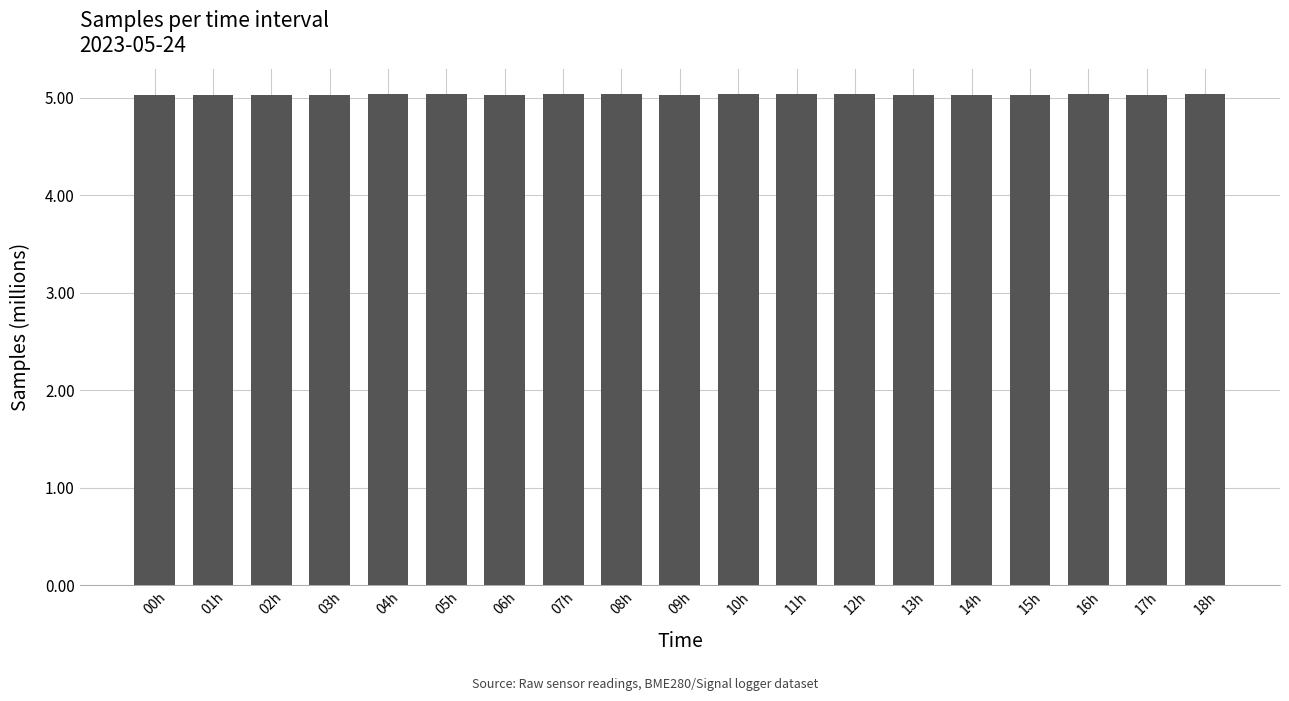

What is the value of the 11th bar from the left?

5.0